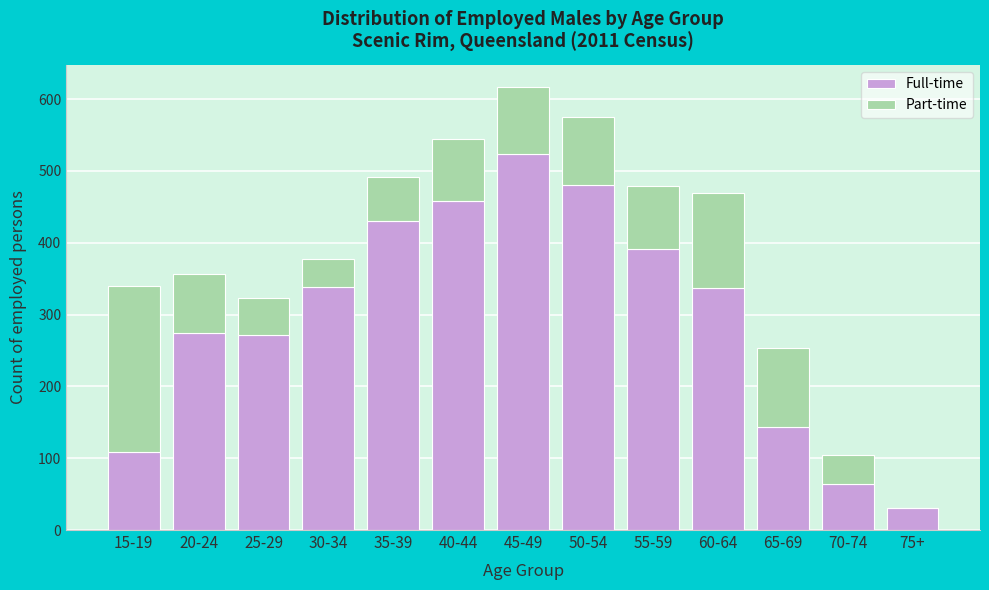

What is the highest value of the Full-time series?

523